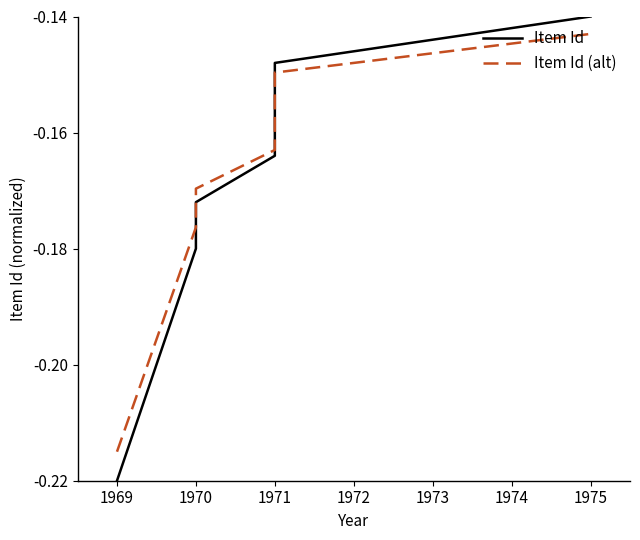

What is the difference between the second highest and minimum values in the Item Id (alt) series?

0.1